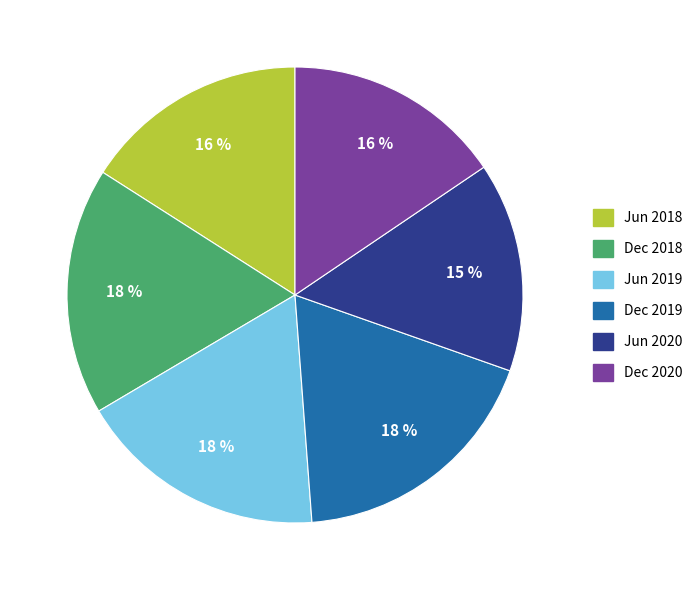

To the nearest percent, what percentage of the pie is Jun 2020?

15%